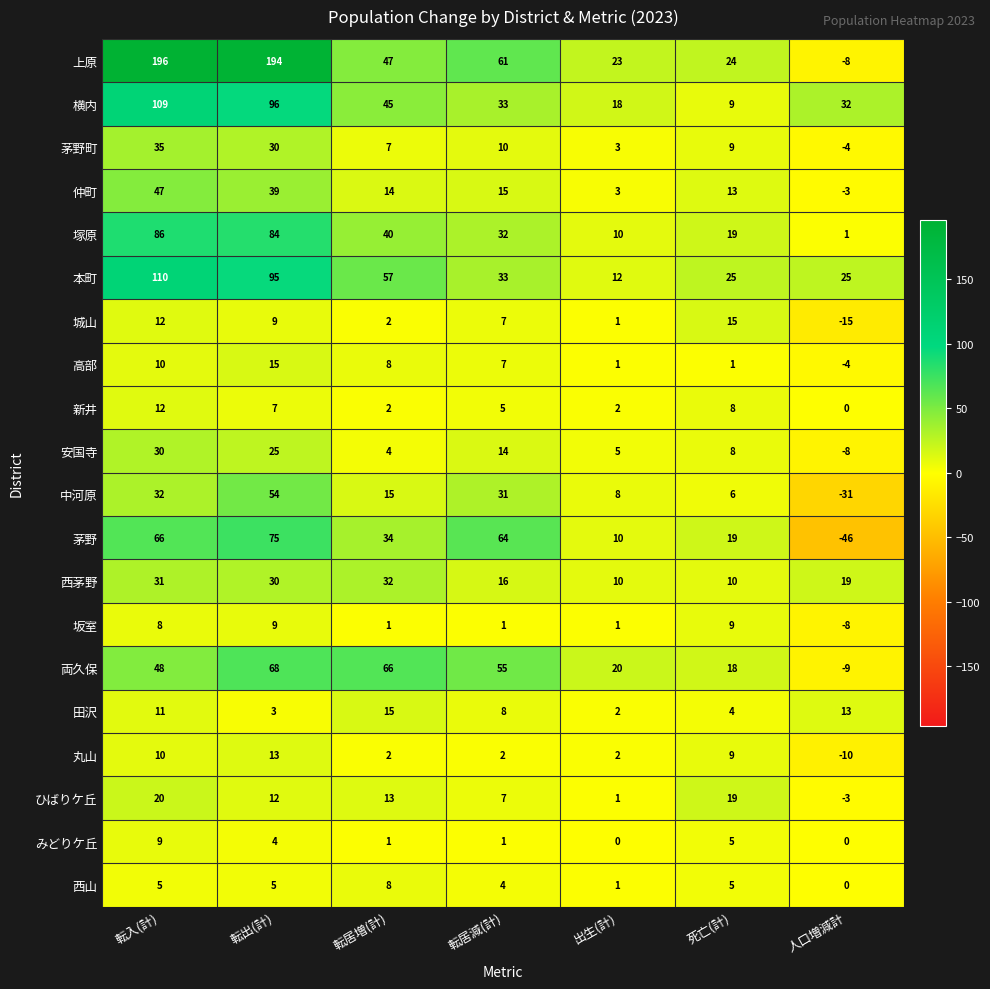

What is the highest value of the 高部 series?

15